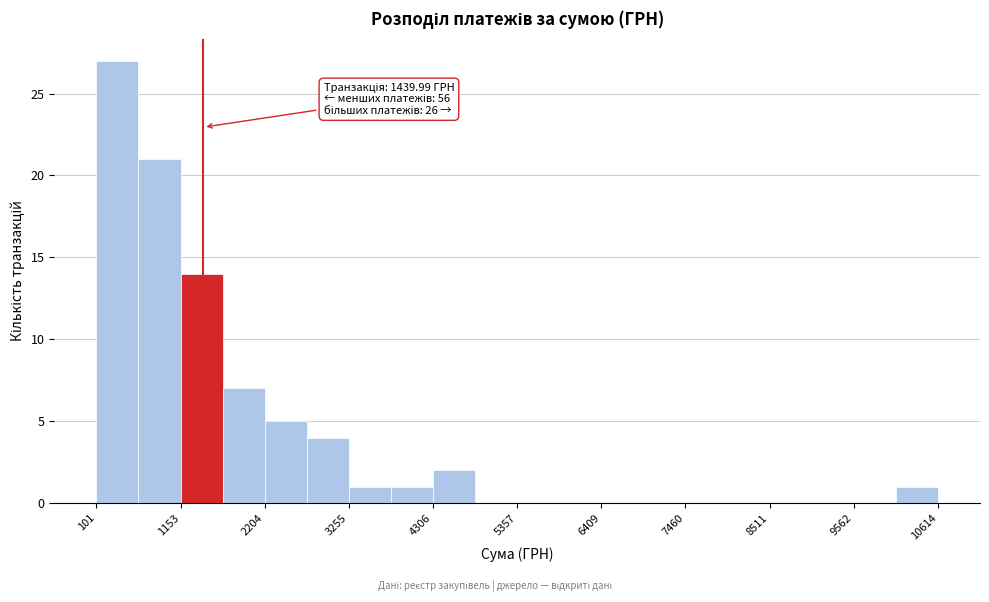

Read against the x-axis, roughly where is the centre of the tallest bar?

400